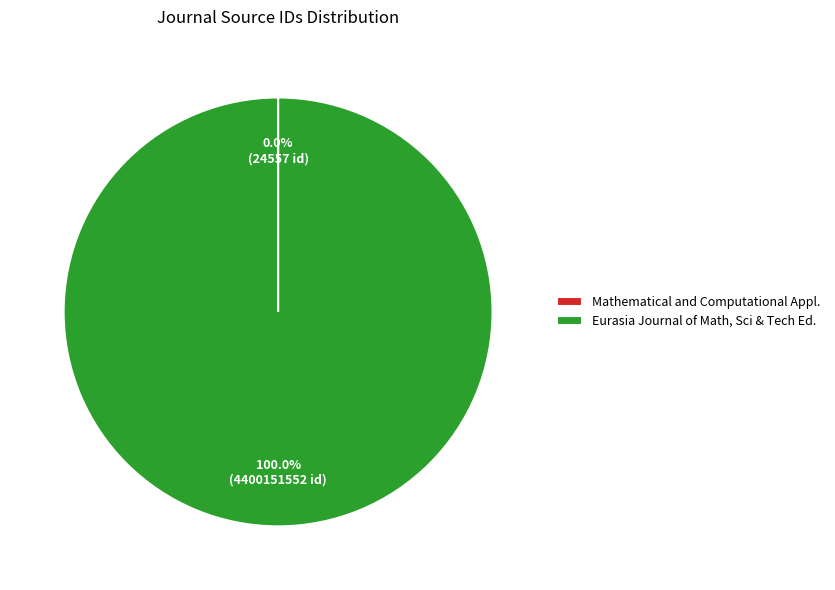

Which category has the biggest portion of the pie?

Eurasia Journal of Math, Sci & Tech Ed.